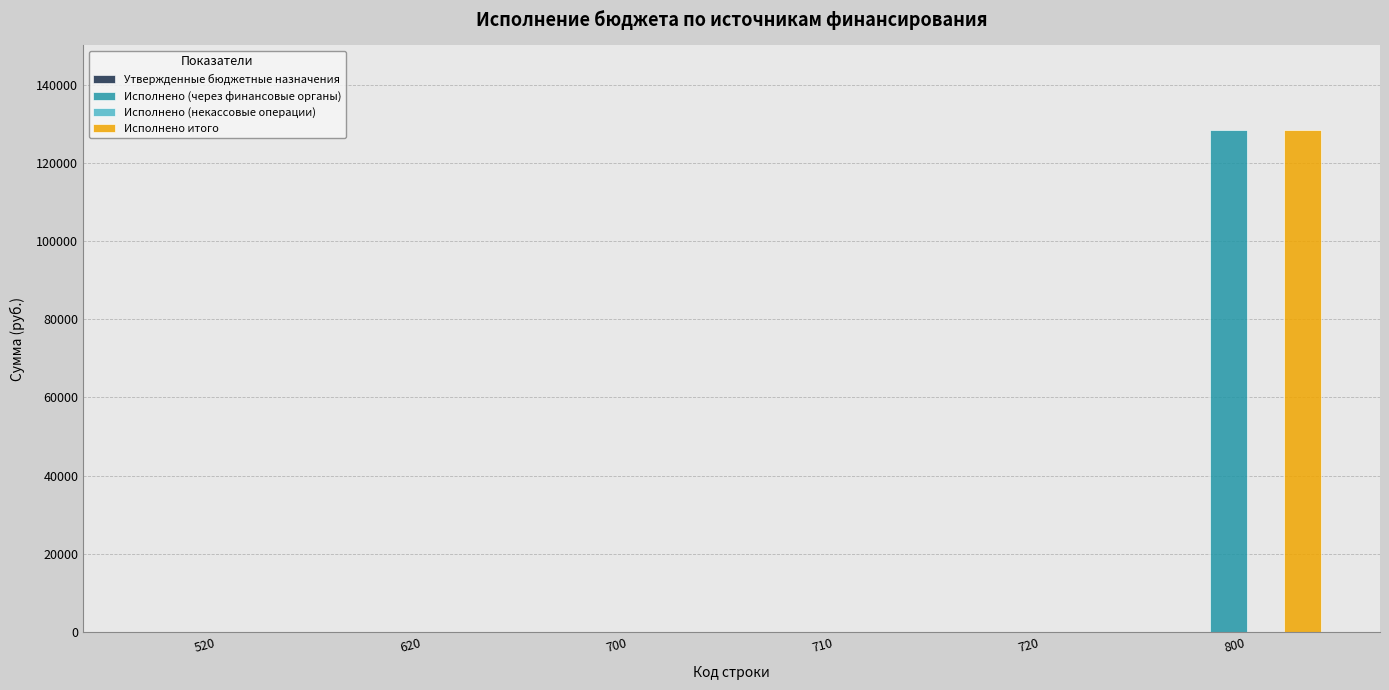

What is the sum of the Исполнено итого values at 800 and 720?

128361.6